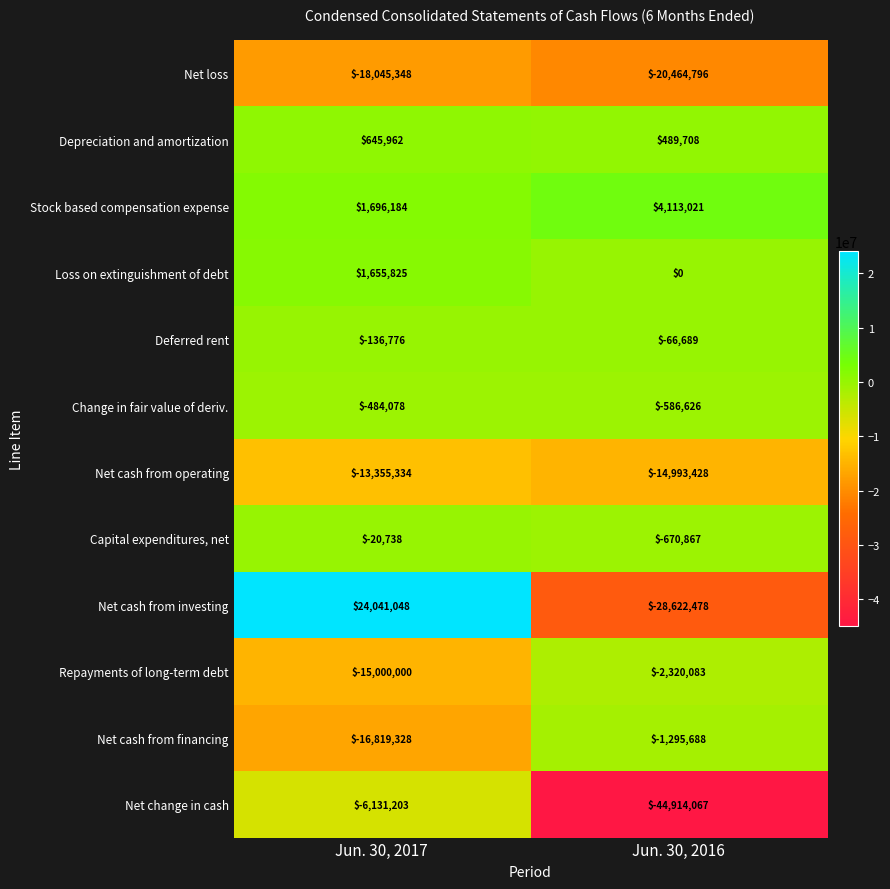

Rank the series at Jun. 30, 2017 from highest to lowest value.

Net cash from investing, Stock based compensation expense, Loss on extinguishment of debt, Depreciation and amortization, Capital expenditures, net, Deferred rent, Change in fair value of deriv., Net change in cash, Net cash from operating, Repayments of long-term debt, Net cash from financing, Net loss